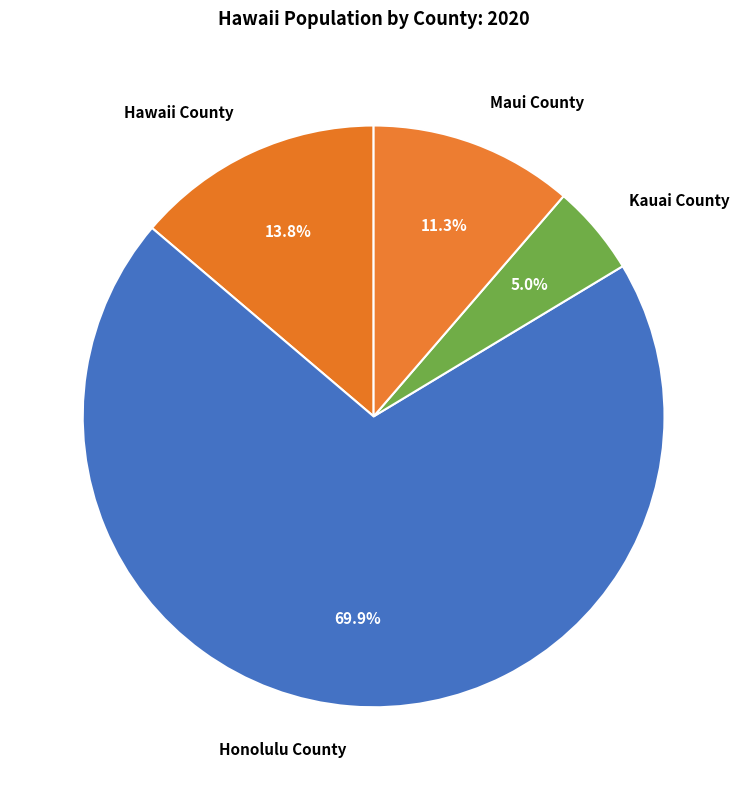

To the nearest percent, what percentage of the pie is Hawaii County?

14%